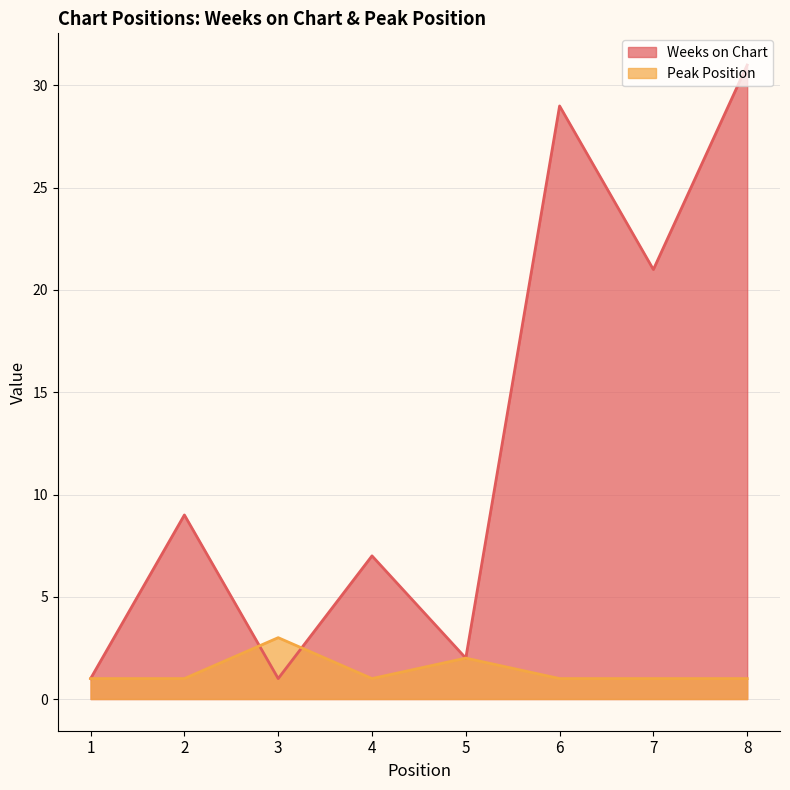

How many lines are shown in the chart?

2